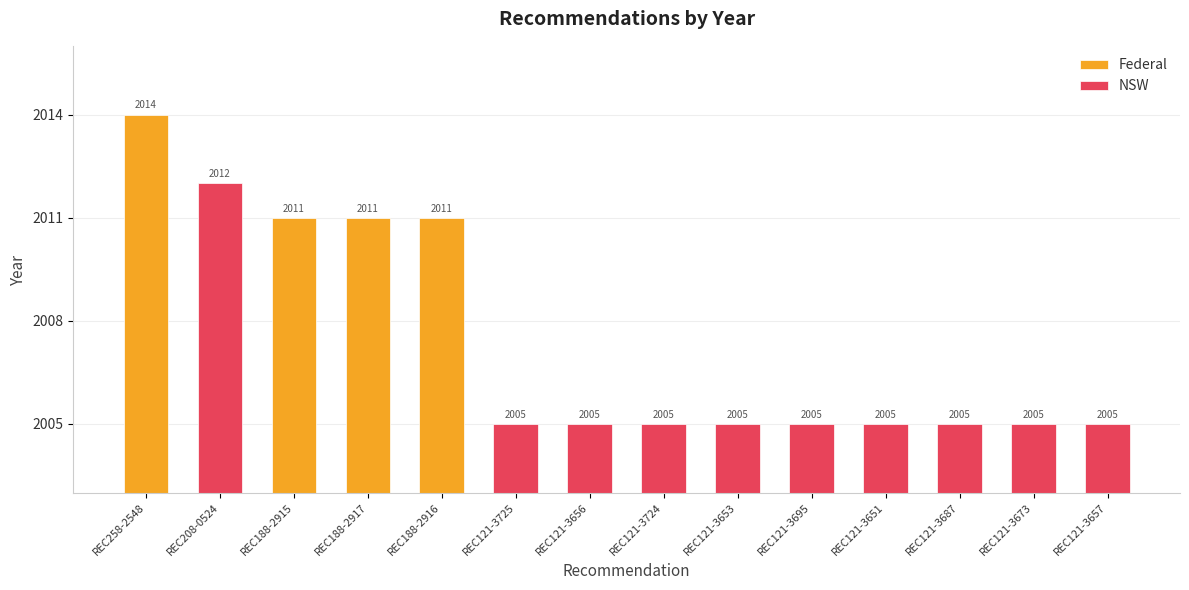

What is the value of the 12th bar from the left?

2005